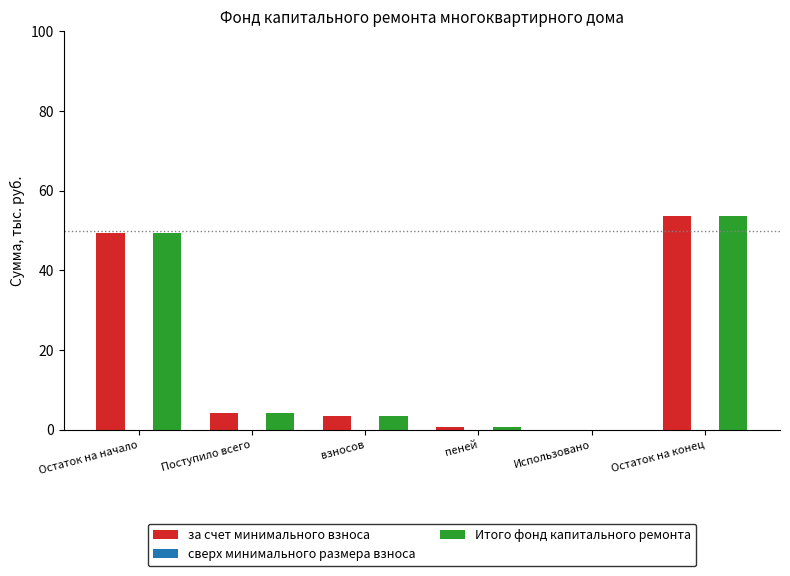

What is the maximum value for Итого фонд капитального ремонта?

53.6